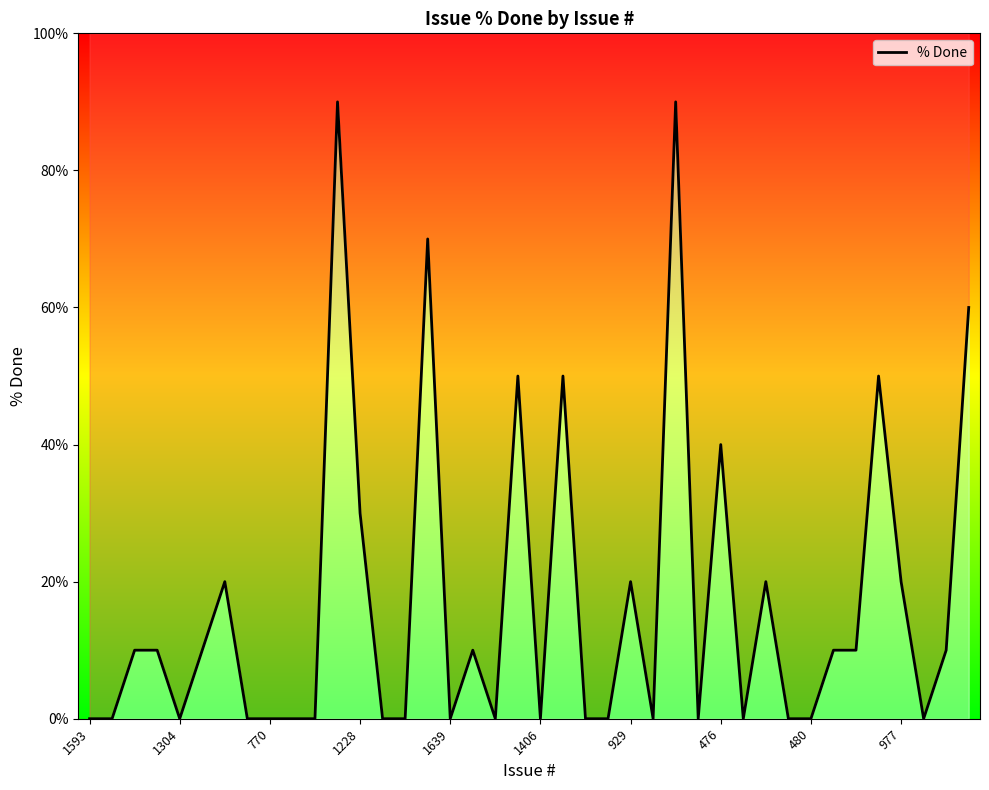

How many data points are less than 10?

20